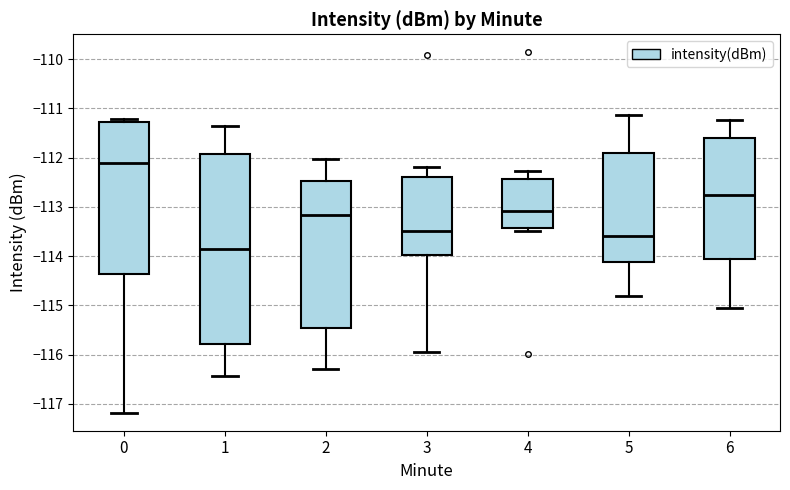

Which box's median line is the highest?

0